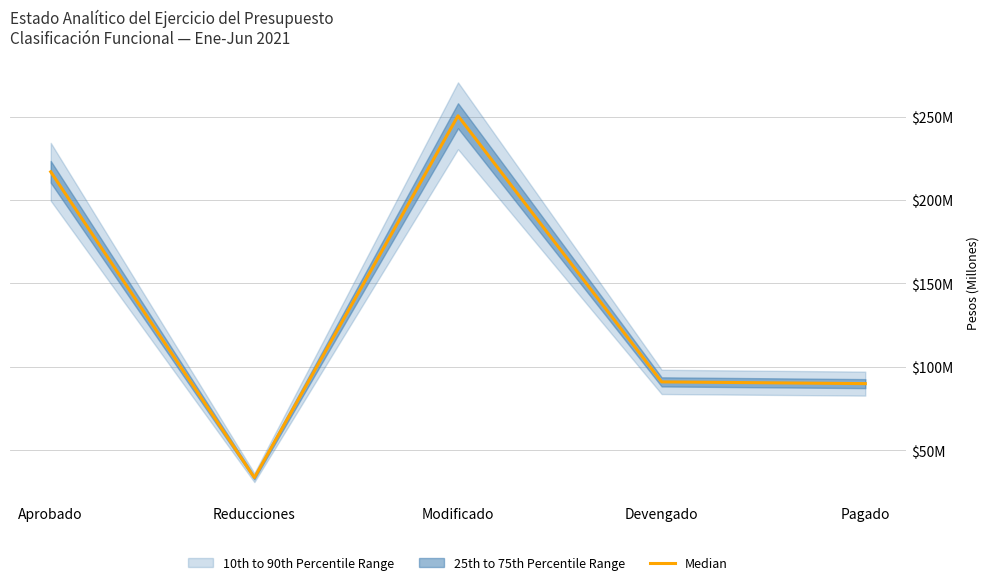

Which label corresponds to the largest value in the chart?

Modificado